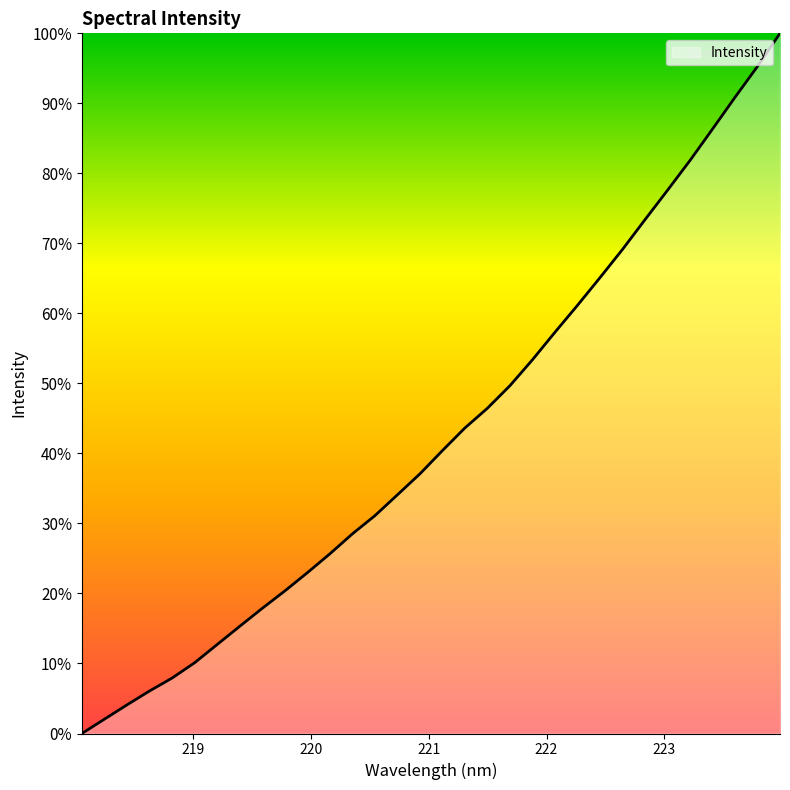

Does the chart display data point markers on the line(s)?

No